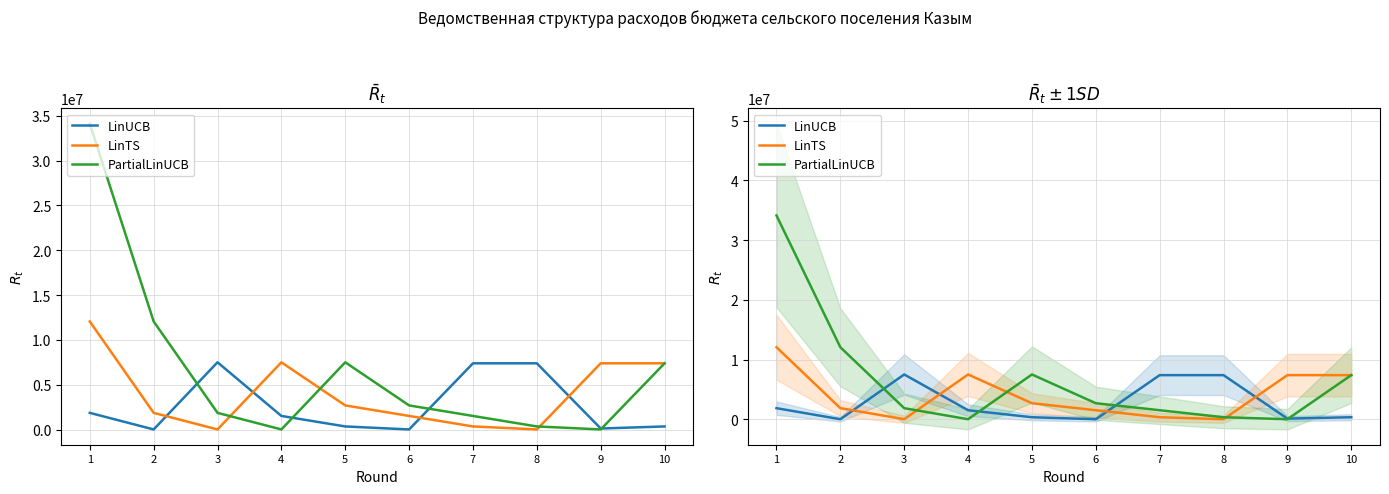

At how many categories does at least one series exceed 21442718?

1